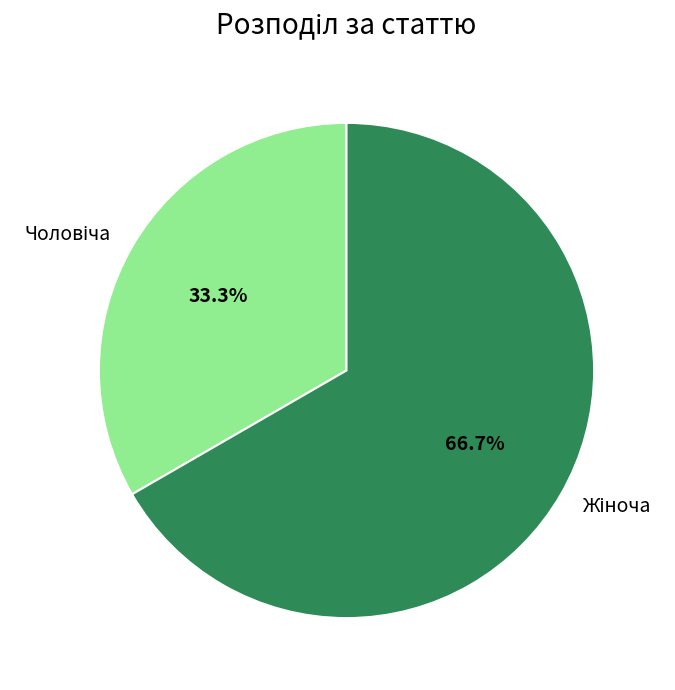

Is there a majority slice in this chart?

Yes